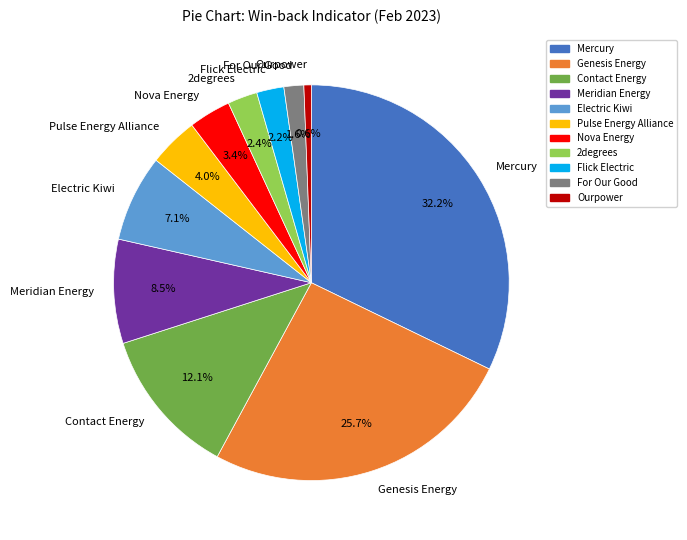

What is the ratio of the value at Flick Electric to the value at 2degrees?

0.9